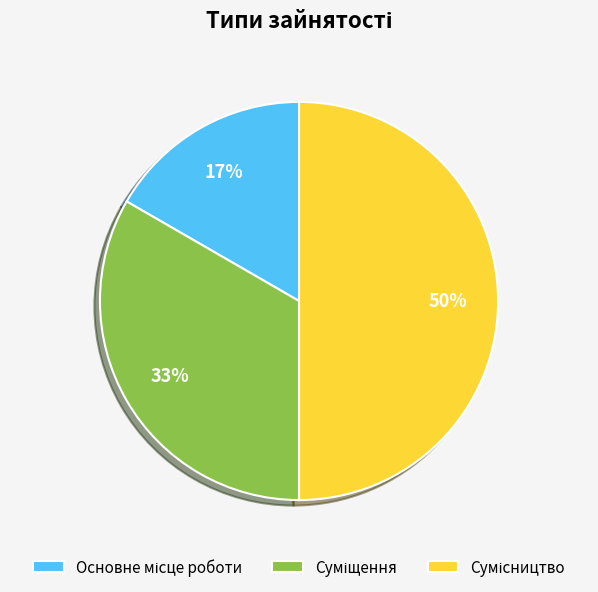

To the nearest percent, what is the difference between the largest and smallest slice percentages?

33%